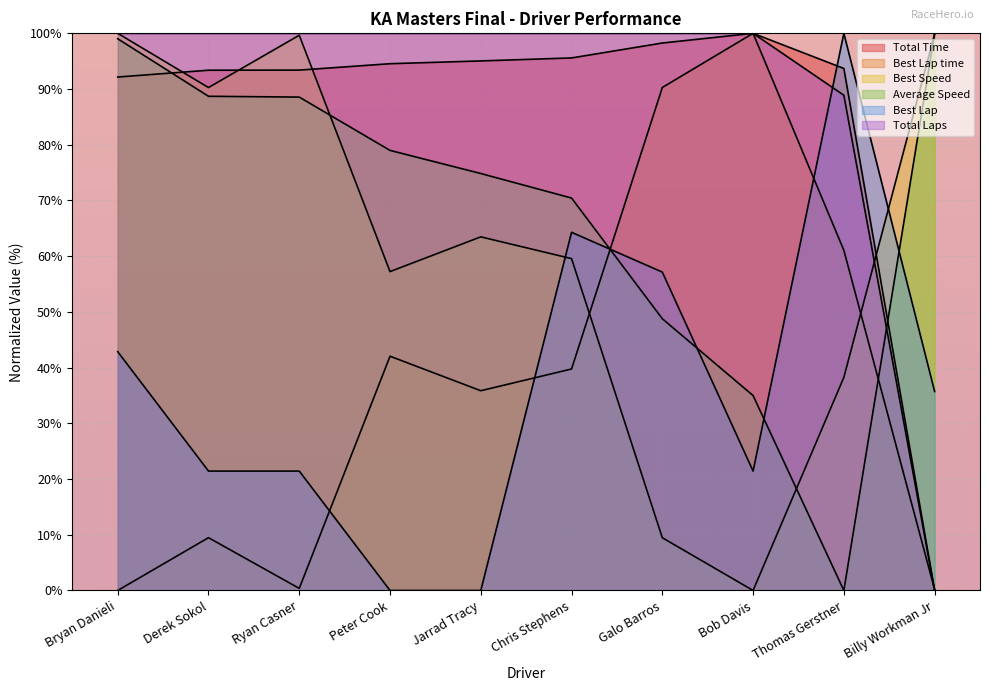

True or false: Total Laps and Total Time cross at least once.

False